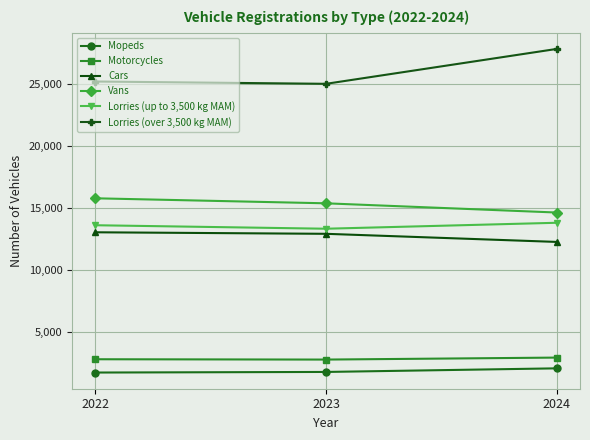

Which series has the largest total across all categories?

Lorries (over 3,500 kg MAM)